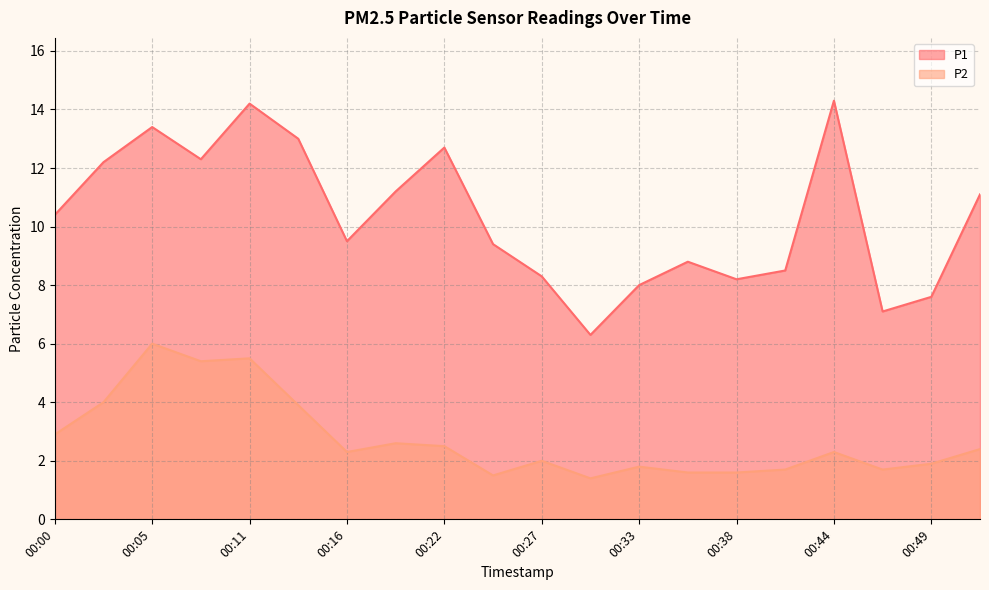

The P1 series shows 12.7 at 00:22. True or false?

True